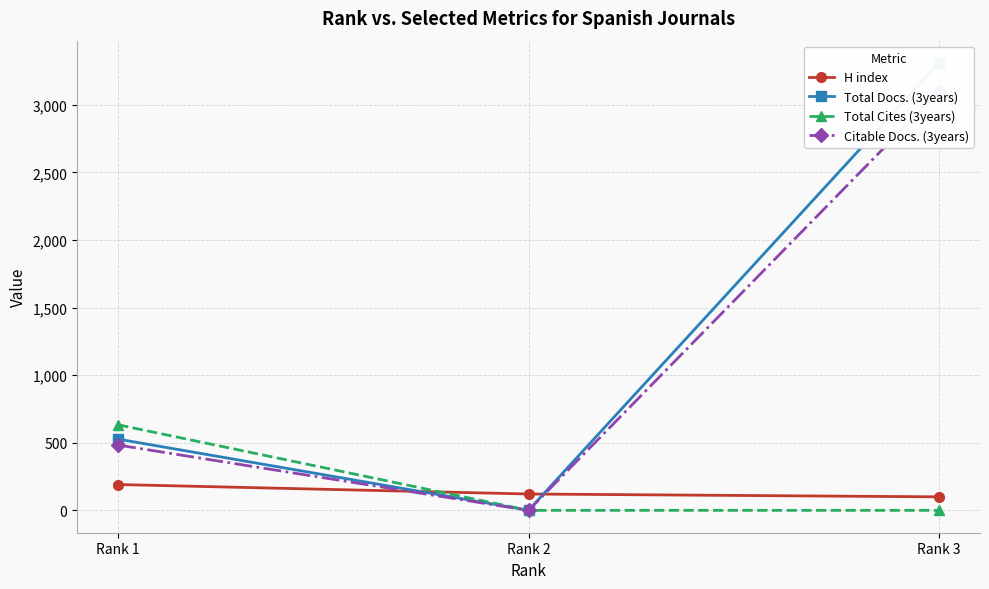

What is the sum of all H index values?

412